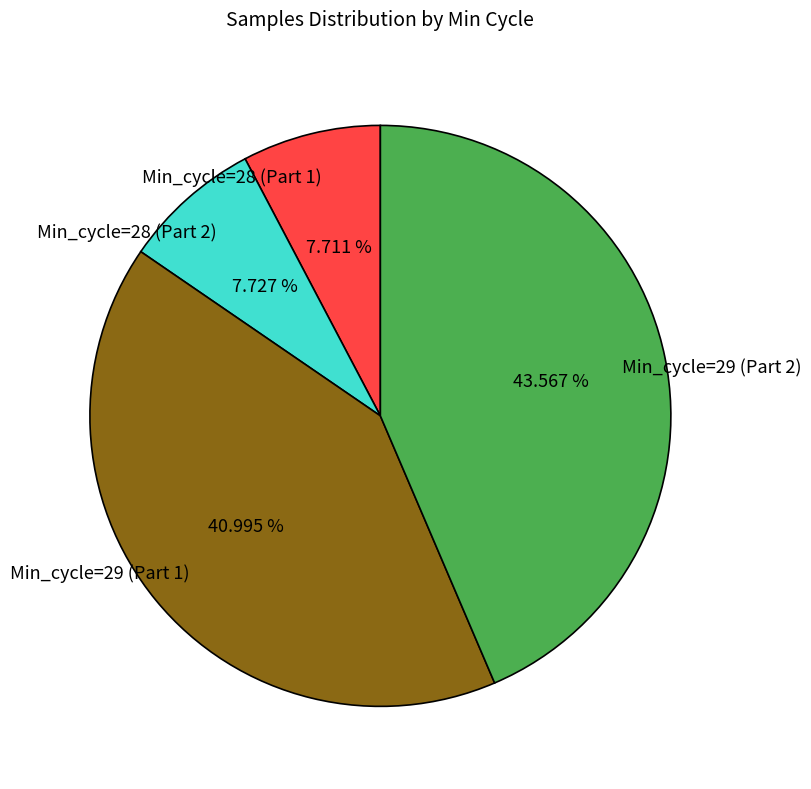

Does any single category account for the majority?

No